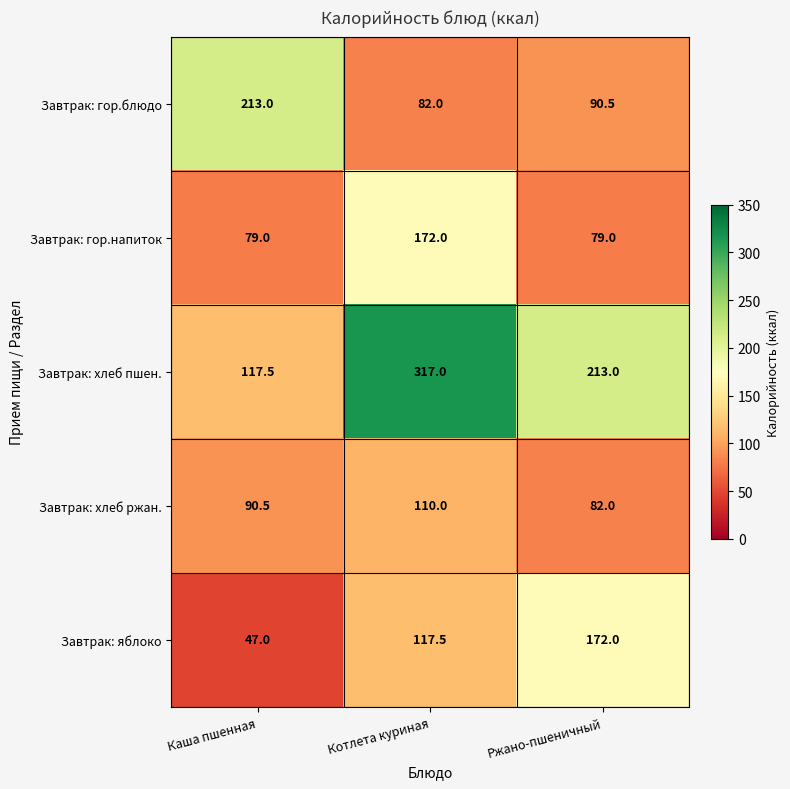

Which series has the largest total across all categories?

Завтрак: хлеб пшен.